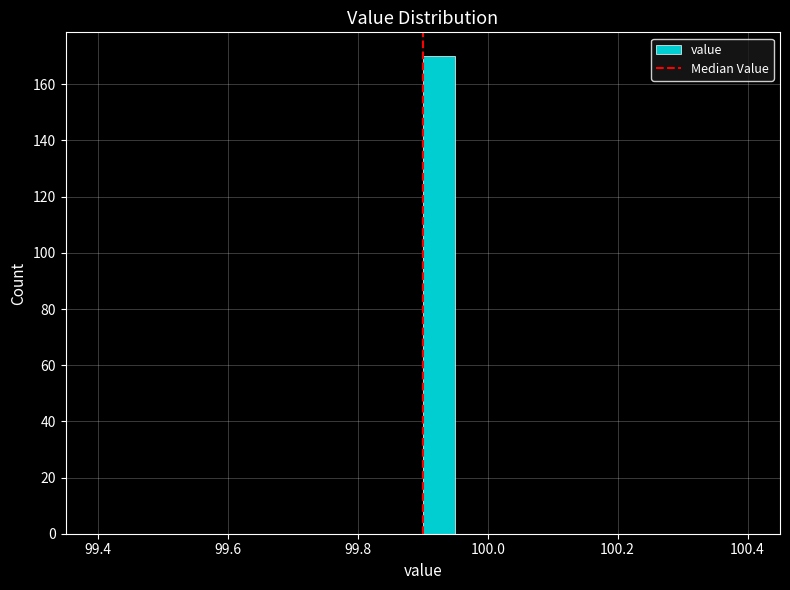

Around what value on the x-axis is the tallest bar? Give the approximate position of its centre, as read against the axis.

99.92